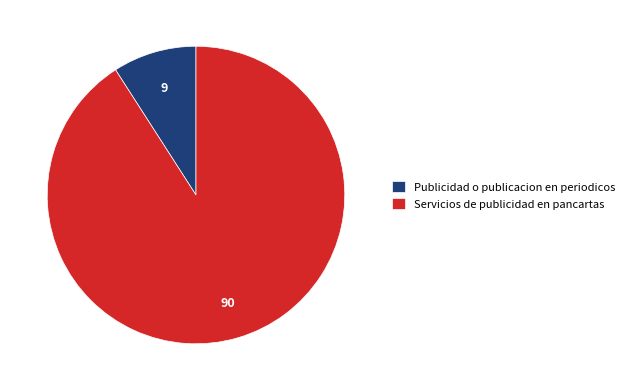

Does Servicios de publicidad en pancartas represent more than half of the total?

Yes